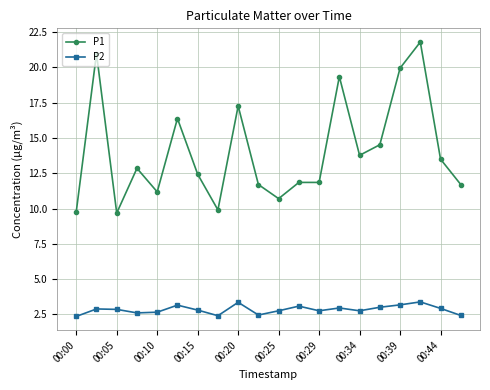

List the series in order of their peak value, lowest first.

P2, P1